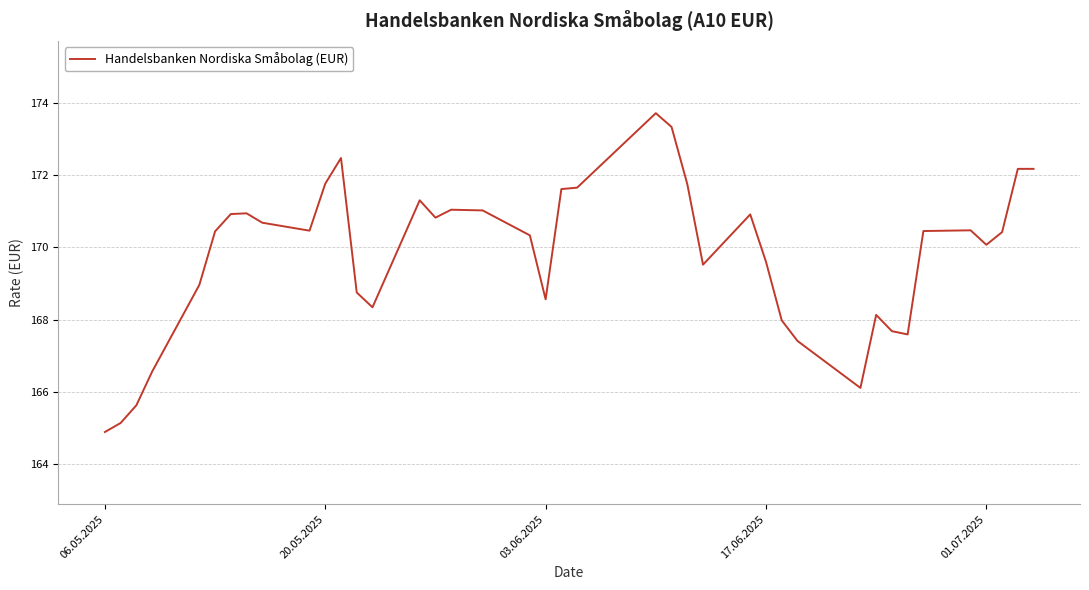

True or false: the data has more than 1 interior local peaks.

True